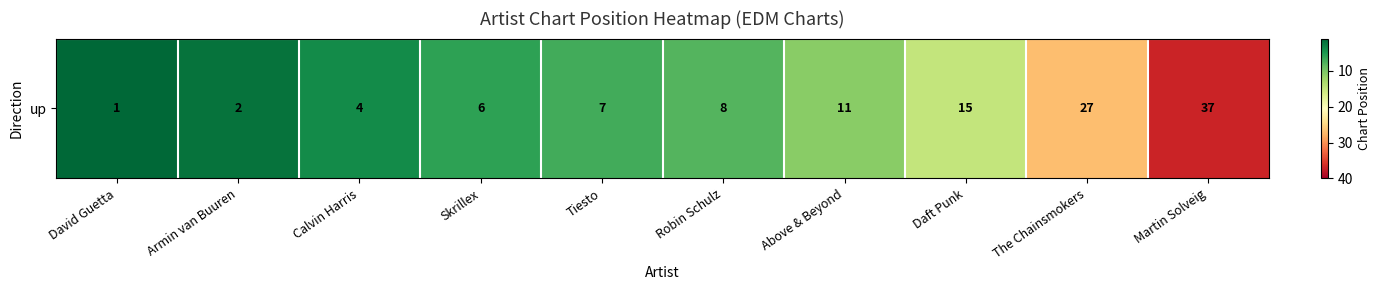

Count the number of data series in this chart.

1